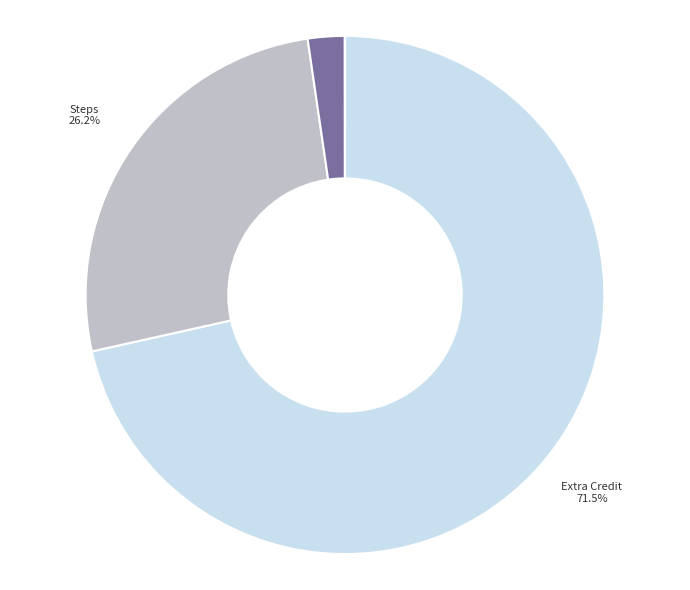

Is there a majority slice in this chart?

Yes